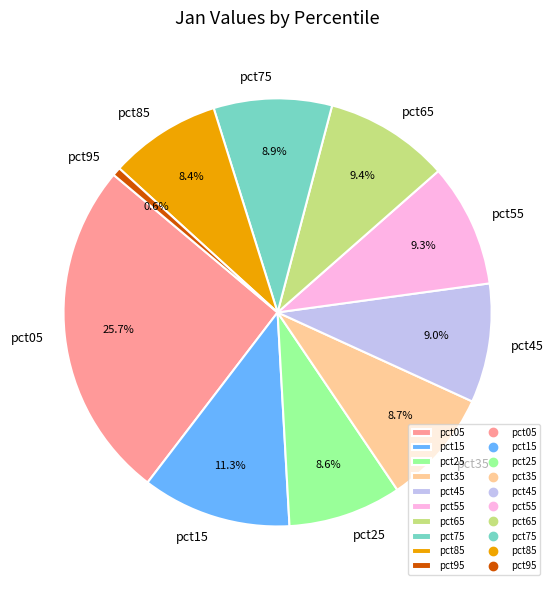

Do pct35 and pct65 together represent more than half of the pie?

No